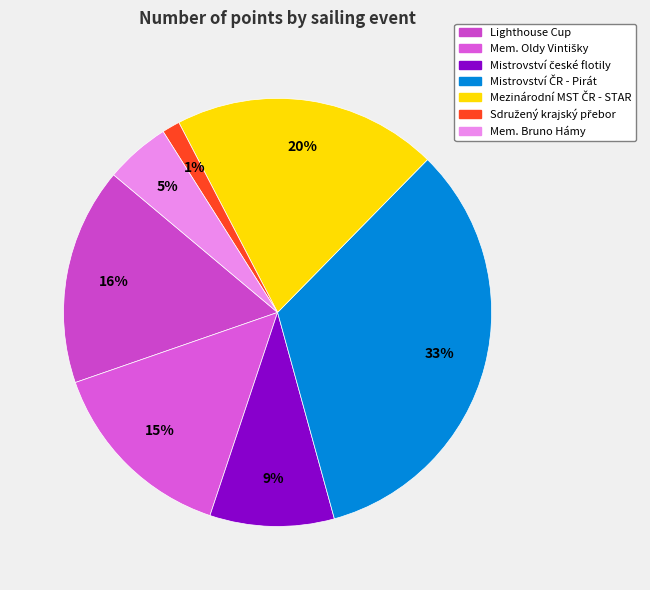

Count the number of slices in the pie.

7